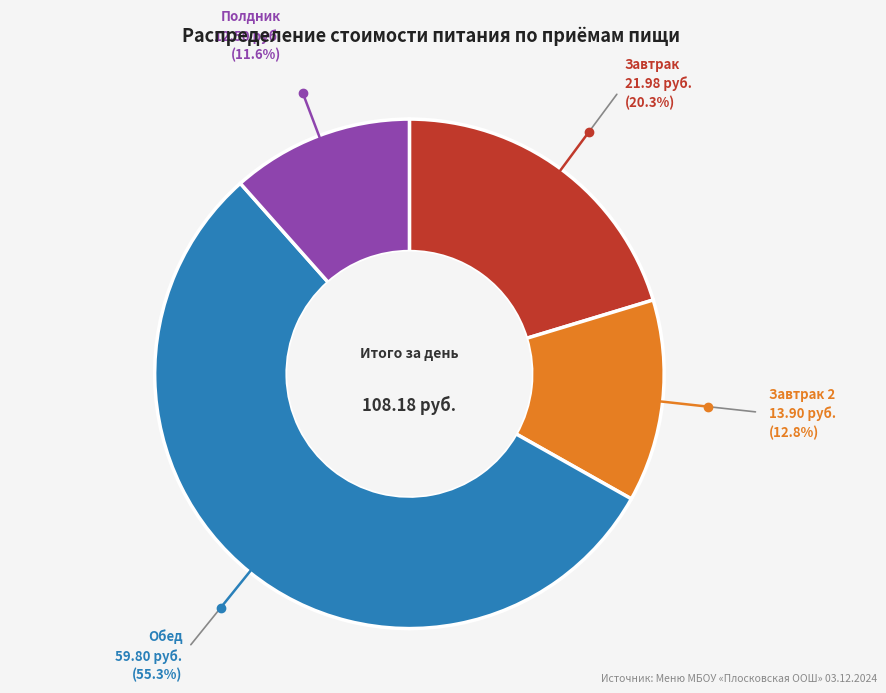

Is there any slice that represents more than half of the pie?

Yes